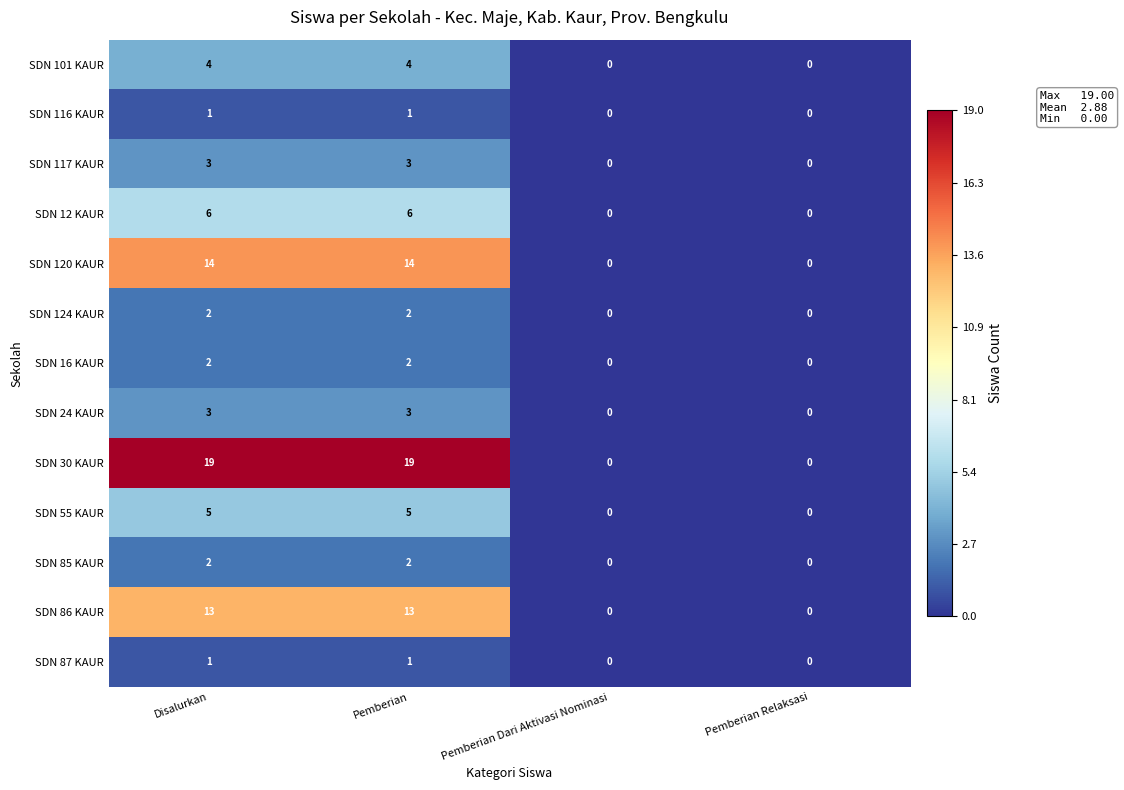

Is it true that SDN 120 KAUR equals 14 at Disalurkan?

True